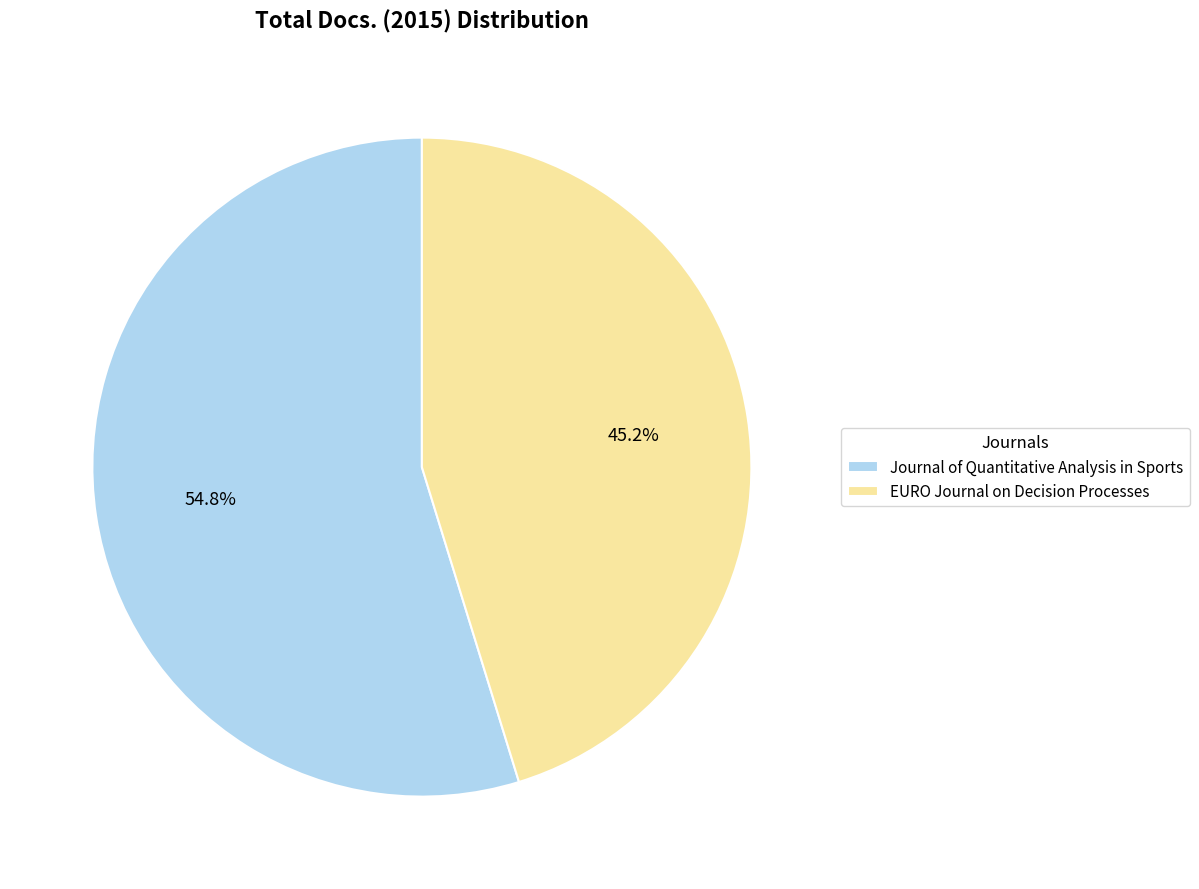

Does any single category account for the majority?

Yes